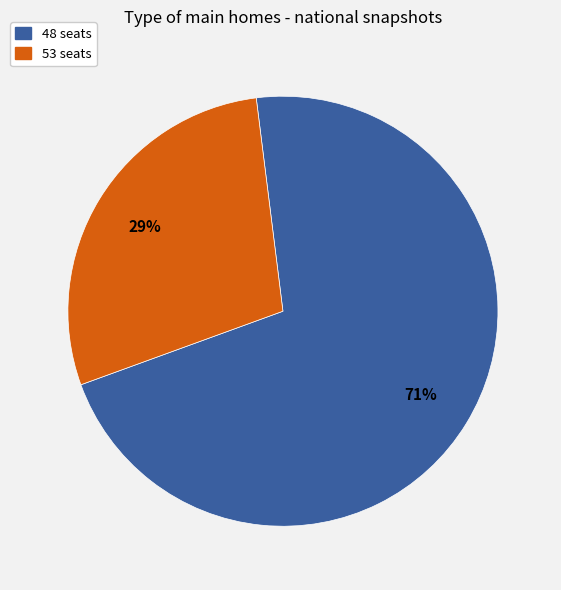

To the nearest percent, what is the average slice percentage?

50%